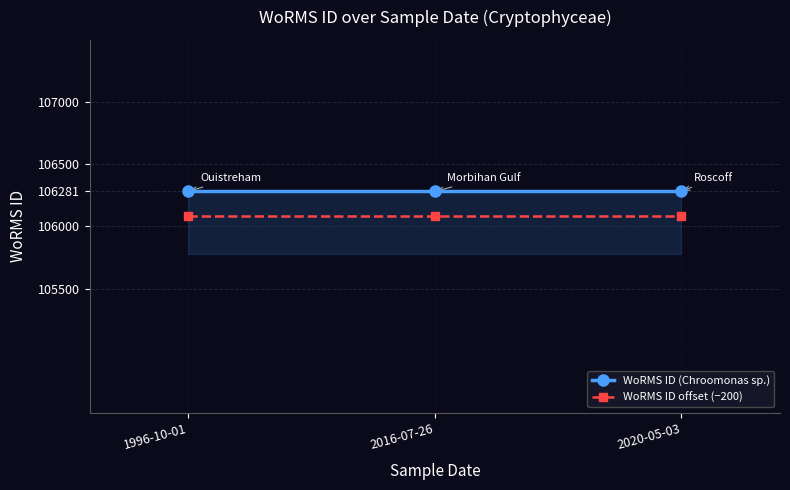

What is the sum of all WoRMS ID (Chroomonas sp.) values?

318843